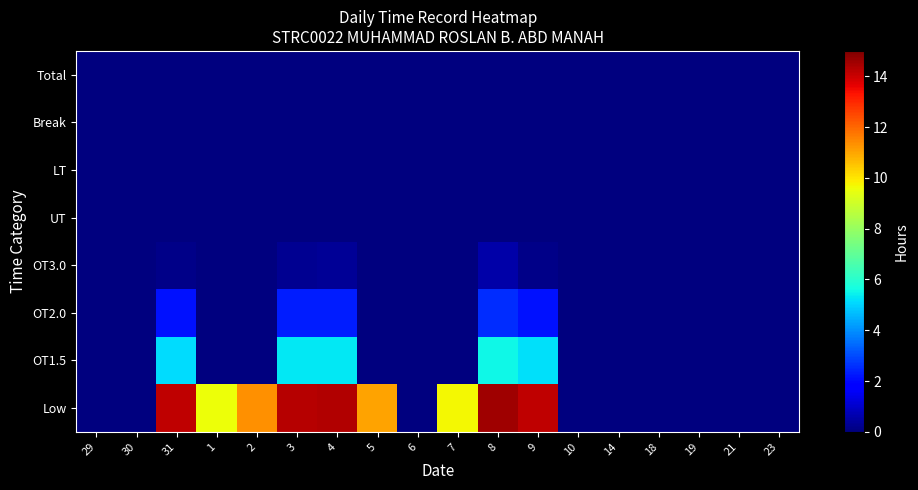

What is the sum of the Low values at 31 and 21?

14.1